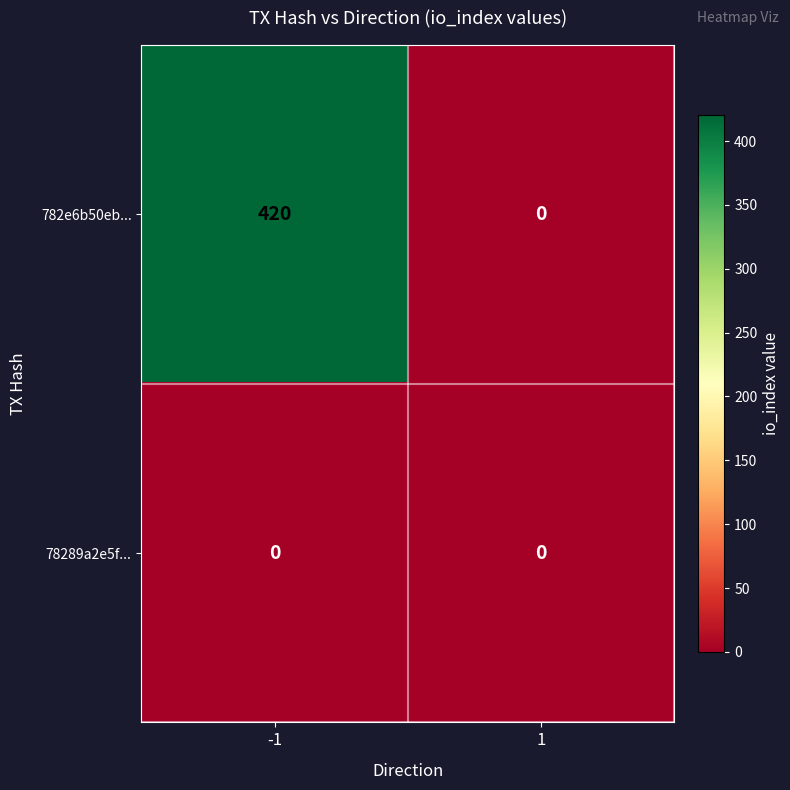

Which series has the widest spread of values?

782e6b50eb...